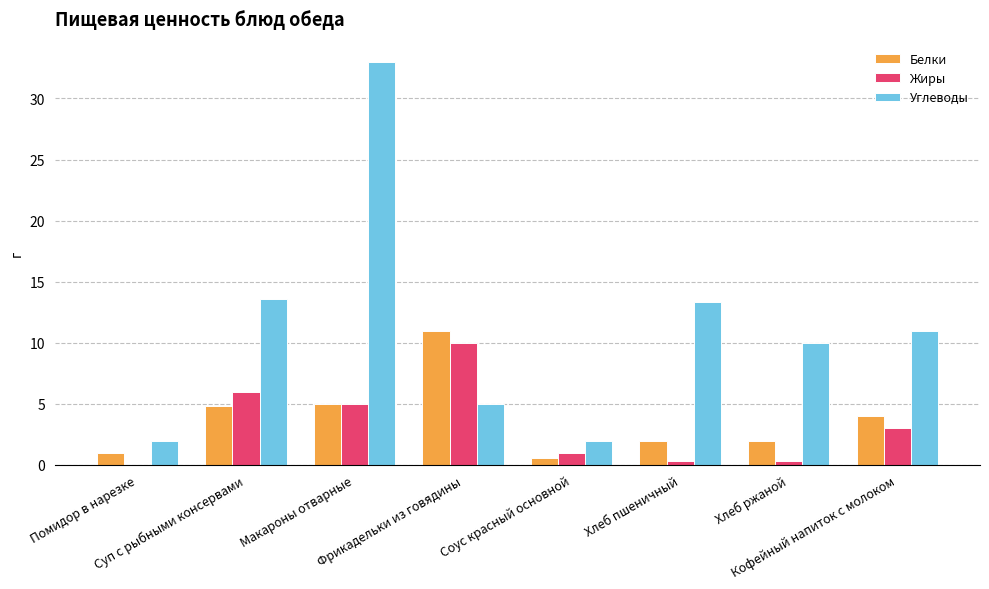

Which series has the largest total across all categories?

Углеводы